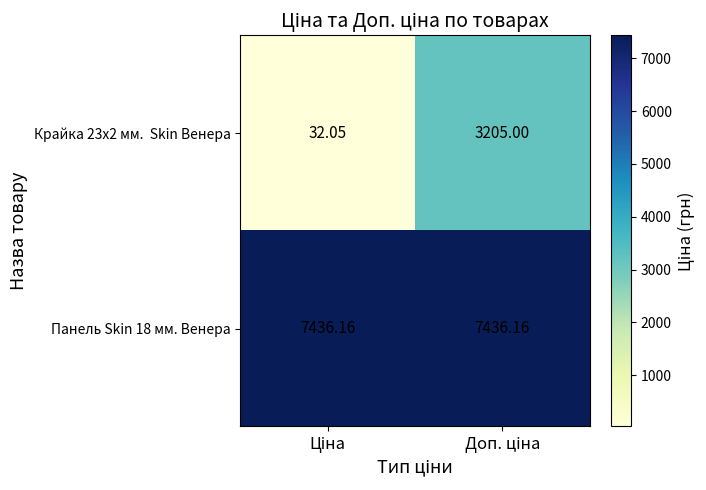

How many categories are shown in the chart?

2